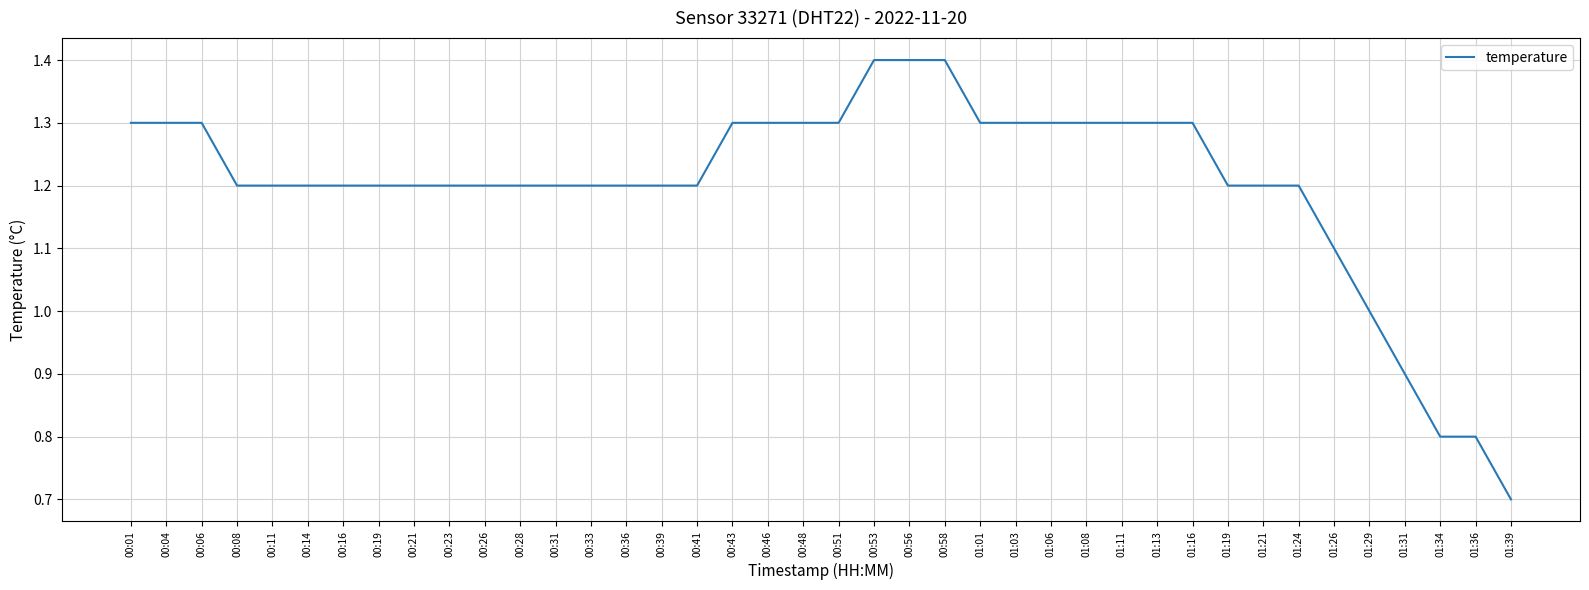

What is the maximum value shown in the chart?

1.4